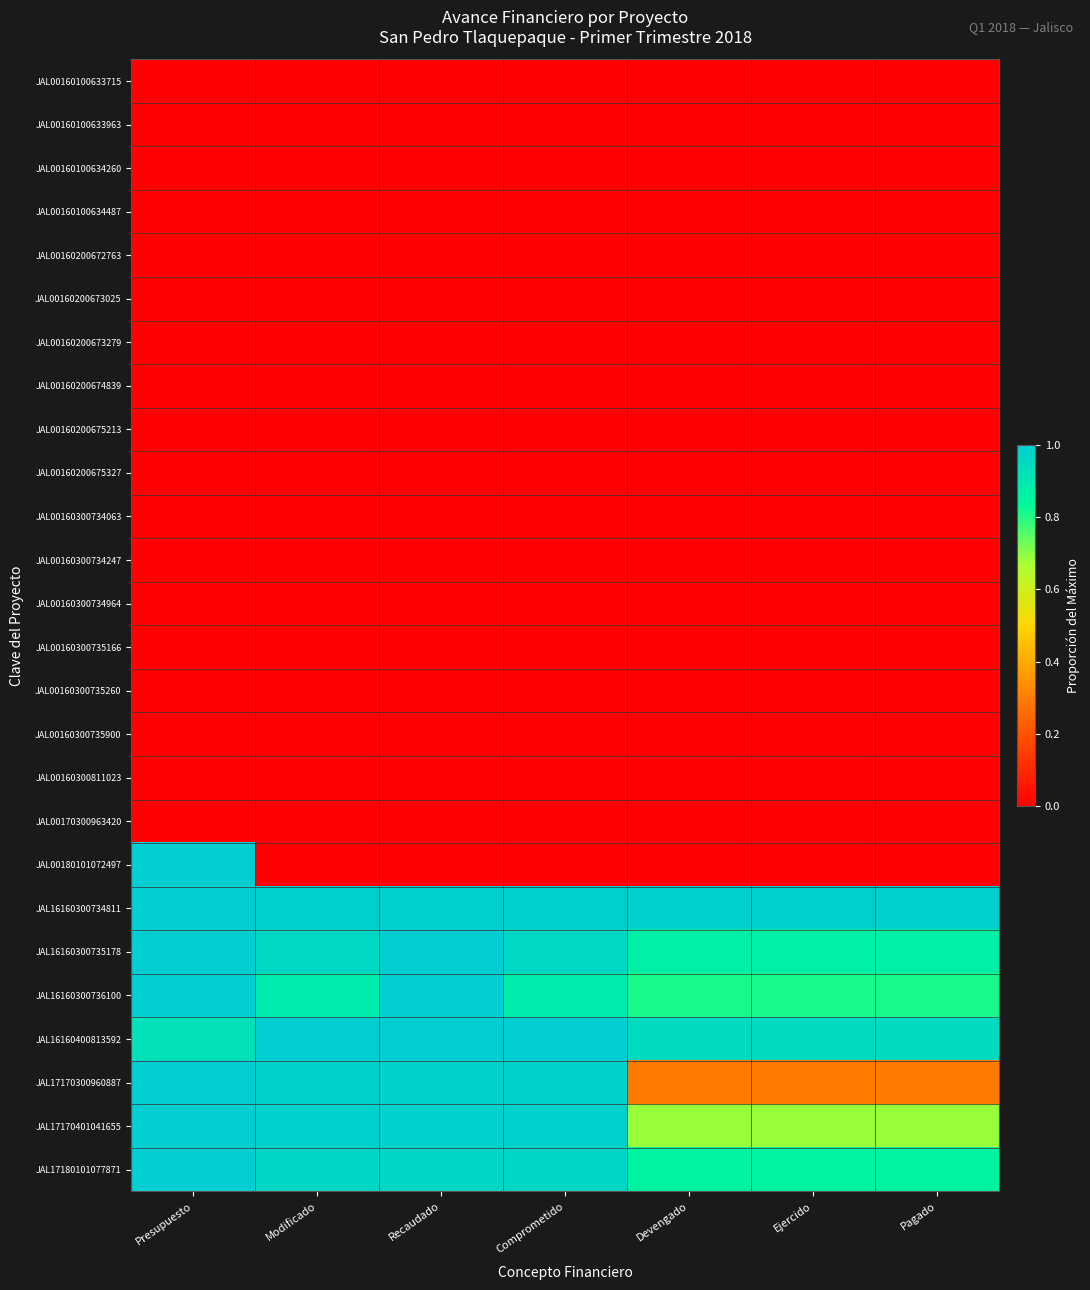

Reading left to right, list all the values displayed in this chart.

JAL00160100633715: Presupuesto=0.0	Modificado=0.0	Recaudado=0.0	Comprometido=0.0	Devengado=0.0	Ejercido=0.0	Pagado=0.0
JAL00160100633963: Presupuesto=0.0	Modificado=0.0	Recaudado=0.0	Comprometido=0.0	Devengado=0.0	Ejercido=0.0	Pagado=0.0
JAL00160100634260: Presupuesto=0.0	Modificado=0.0	Recaudado=0.0	Comprometido=0.0	Devengado=0.0	Ejercido=0.0	Pagado=0.0
JAL00160100634487: Presupuesto=0.0	Modificado=0.0	Recaudado=0.0	Comprometido=0.0	Devengado=0.0	Ejercido=0.0	Pagado=0.0
JAL00160200672763: Presupuesto=0.0	Modificado=0.0	Recaudado=0.0	Comprometido=0.0	Devengado=0.0	Ejercido=0.0	Pagado=0.0
JAL00160200673025: Presupuesto=0.0	Modificado=0.0	Recaudado=0.0	Comprometido=0.0	Devengado=0.0	Ejercido=0.0	Pagado=0.0
JAL00160200673279: Presupuesto=0.0	Modificado=0.0	Recaudado=0.0	Comprometido=0.0	Devengado=0.0	Ejercido=0.0	Pagado=0.0
JAL00160200674839: Presupuesto=0.0	Modificado=0.0	Recaudado=0.0	Comprometido=0.0	Devengado=0.0	Ejercido=0.0	Pagado=0.0
JAL00160200675213: Presupuesto=0.0	Modificado=0.0	Recaudado=0.0	Comprometido=0.0	Devengado=0.0	Ejercido=0.0	Pagado=0.0
JAL00160200675327: Presupuesto=0.0	Modificado=0.0	Recaudado=0.0	Comprometido=0.0	Devengado=0.0	Ejercido=0.0	Pagado=0.0
JAL00160300734063: Presupuesto=0.0	Modificado=0.0	Recaudado=0.0	Comprometido=0.0	Devengado=0.0	Ejercido=0.0	Pagado=0.0
JAL00160300734247: Presupuesto=0.0	Modificado=0.0	Recaudado=0.0	Comprometido=0.0	Devengado=0.0	Ejercido=0.0	Pagado=0.0
JAL00160300734964: Presupuesto=0.0	Modificado=0.0	Recaudado=0.0	Comprometido=0.0	Devengado=0.0	Ejercido=0.0	Pagado=0.0
JAL00160300735166: Presupuesto=0.0	Modificado=0.0	Recaudado=0.0	Comprometido=0.0	Devengado=0.0	Ejercido=0.0	Pagado=0.0
JAL00160300735260: Presupuesto=0.0	Modificado=0.0	Recaudado=0.0	Comprometido=0.0	Devengado=0.0	Ejercido=0.0	Pagado=0.0
JAL00160300735900: Presupuesto=0.0	Modificado=0.0	Recaudado=0.0	Comprometido=0.0	Devengado=0.0	Ejercido=0.0	Pagado=0.0
JAL00160300811023: Presupuesto=0.0	Modificado=0.0	Recaudado=0.0	Comprometido=0.0	Devengado=0.0	Ejercido=0.0	Pagado=0.0
JAL00170300963420: Presupuesto=0.0	Modificado=0.0	Recaudado=0.0	Comprometido=0.0	Devengado=0.0	Ejercido=0.0	Pagado=0.0
JAL00180101072497: Presupuesto=1.0	Modificado=0.0	Recaudado=0.0	Comprometido=0.0	Devengado=0.0	Ejercido=0.0	Pagado=0.0
JAL16160300734811: Presupuesto=1.0	Modificado=1.0	Recaudado=1.0	Comprometido=1.0	Devengado=1.0	Ejercido=1.0	Pagado=1.0
JAL16160300735178: Presupuesto=1.0	Modificado=1.0	Recaudado=1.0	Comprometido=1.0	Devengado=0.9	Ejercido=0.9	Pagado=0.9
JAL16160300736100: Presupuesto=1.0	Modificado=0.9	Recaudado=1.0	Comprometido=0.9	Devengado=0.8	Ejercido=0.8	Pagado=0.8
JAL16160400813592: Presupuesto=0.9	Modificado=1.0	Recaudado=1.0	Comprometido=1.0	Devengado=0.9	Ejercido=0.9	Pagado=0.9
JAL17170300960887: Presupuesto=1.0	Modificado=1.0	Recaudado=1.0	Comprometido=1.0	Devengado=0.3	Ejercido=0.3	Pagado=0.3
JAL17170401041655: Presupuesto=1.0	Modificado=1.0	Recaudado=1.0	Comprometido=1.0	Devengado=0.7	Ejercido=0.7	Pagado=0.7
JAL17180101077871: Presupuesto=1.0	Modificado=1.0	Recaudado=1.0	Comprometido=1.0	Devengado=0.9	Ejercido=0.9	Pagado=0.9